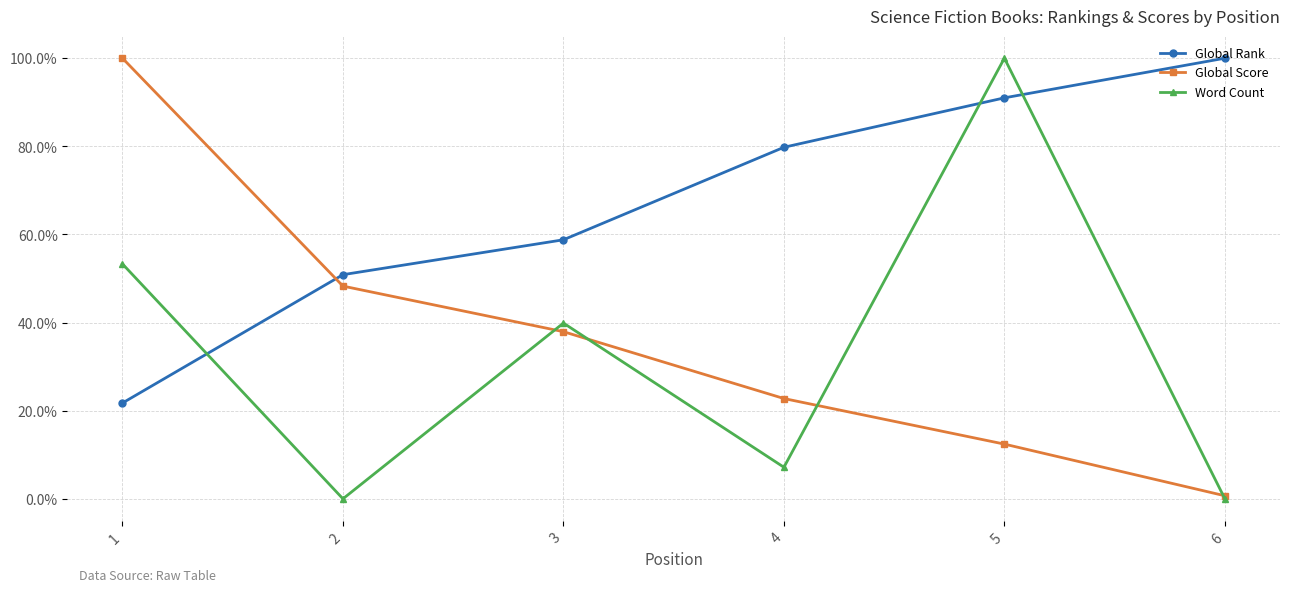

List the labels in order of Global Score value, smallest first.

6, 5, 4, 3, 2, 1